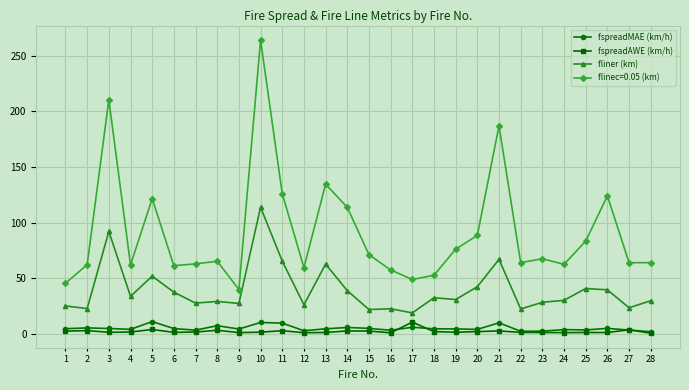

Rank the series at 2 from highest to lowest value.

flinec=0.05 (km), fliner (km), fspreadMAE (km/h), fspreadAWE (km/h)